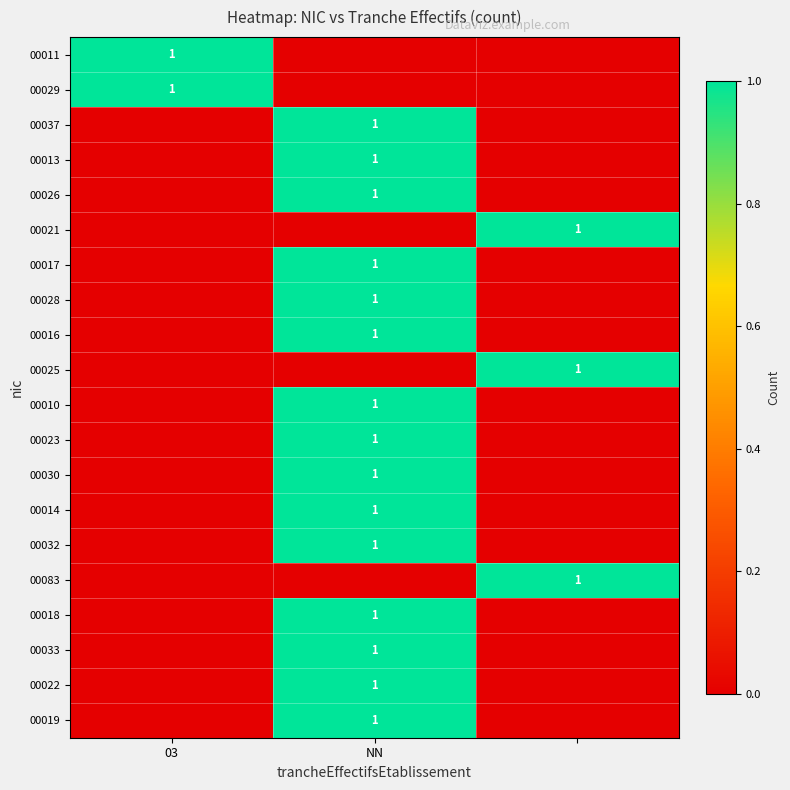

At how many categories does at least one series exceed 0?

3